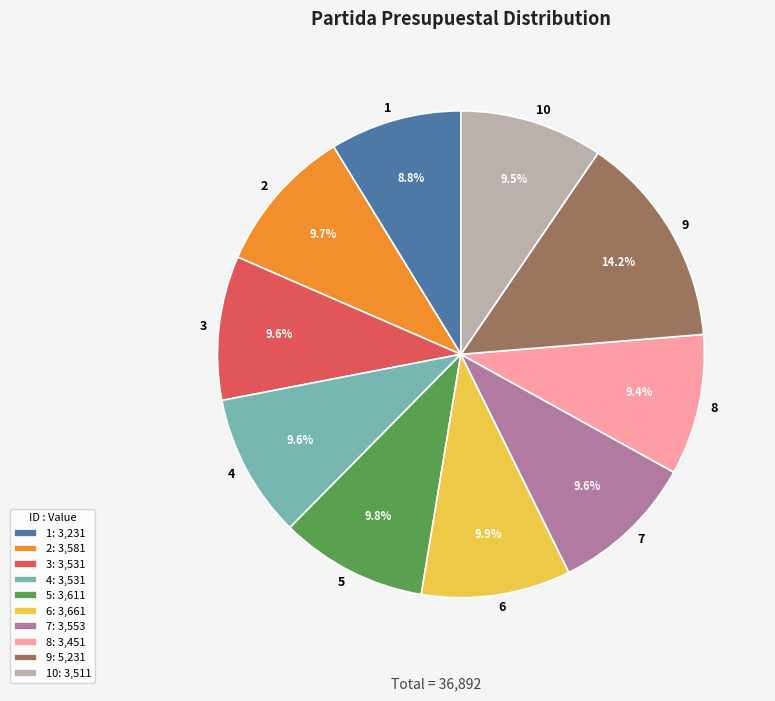

To the nearest percent, what is the difference between the largest and smallest slice percentages?

5%